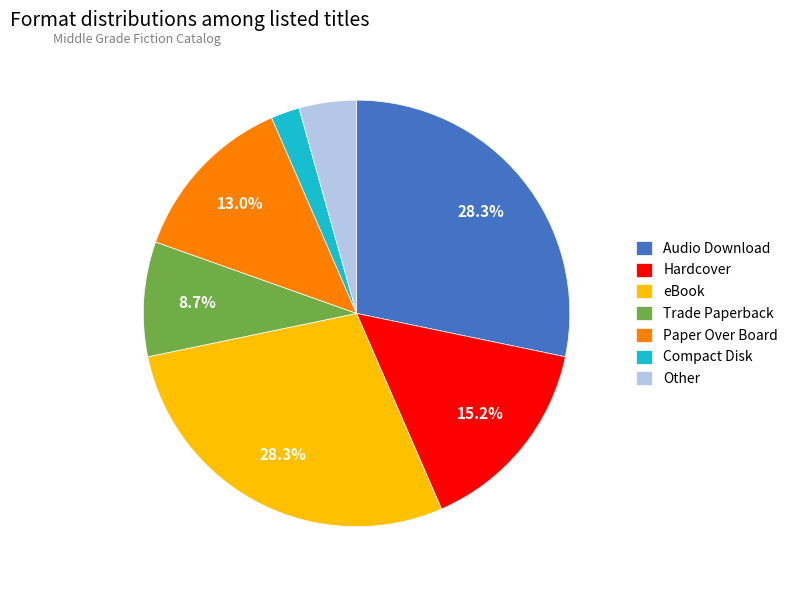

Approximately how many times larger is the value at Hardcover compared to Paper Over Board?

1.2